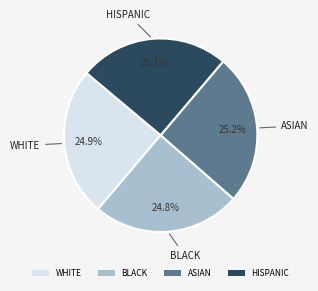

Approximately how many times larger is the value at ASIAN compared to HISPANIC?

1.0